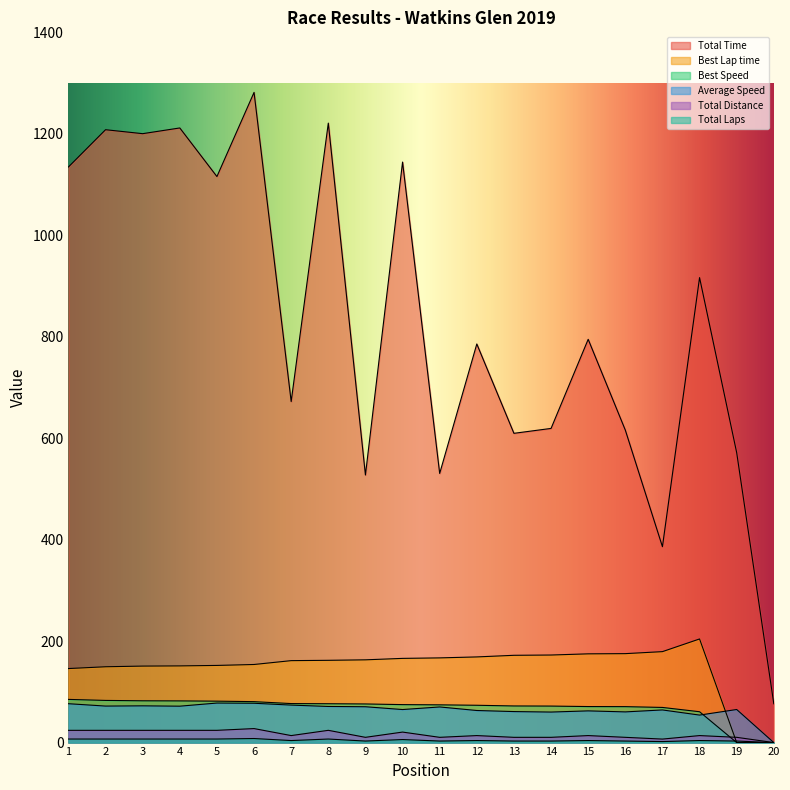

True or false: Total Distance and Total Time intersect in this chart.

False